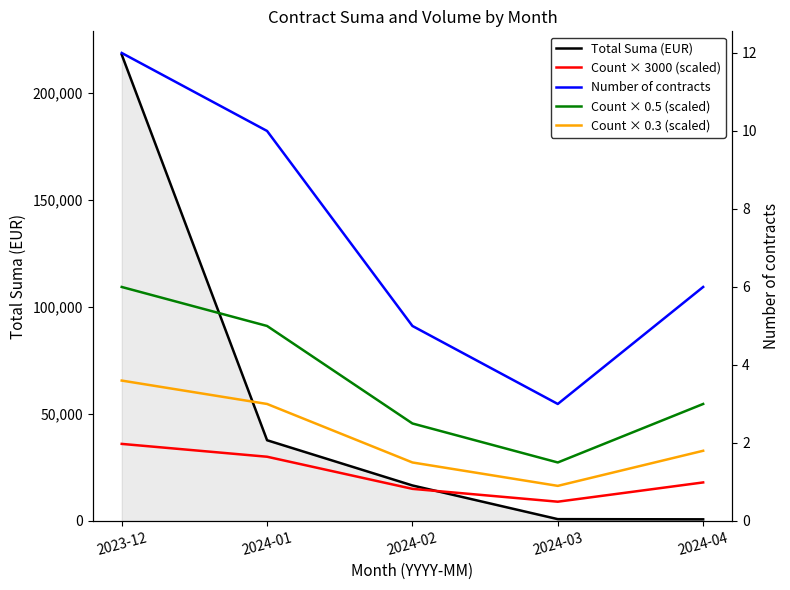

How many data points in Total Suma (EUR) are less than 16588?

2